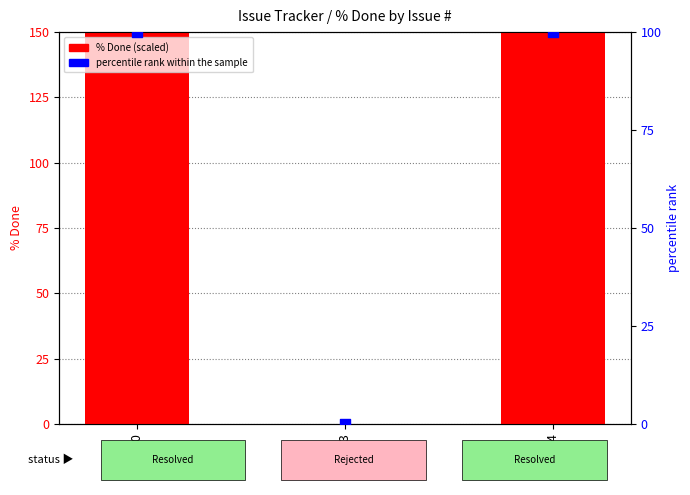

At how many categories does at least one series exceed 189?

2